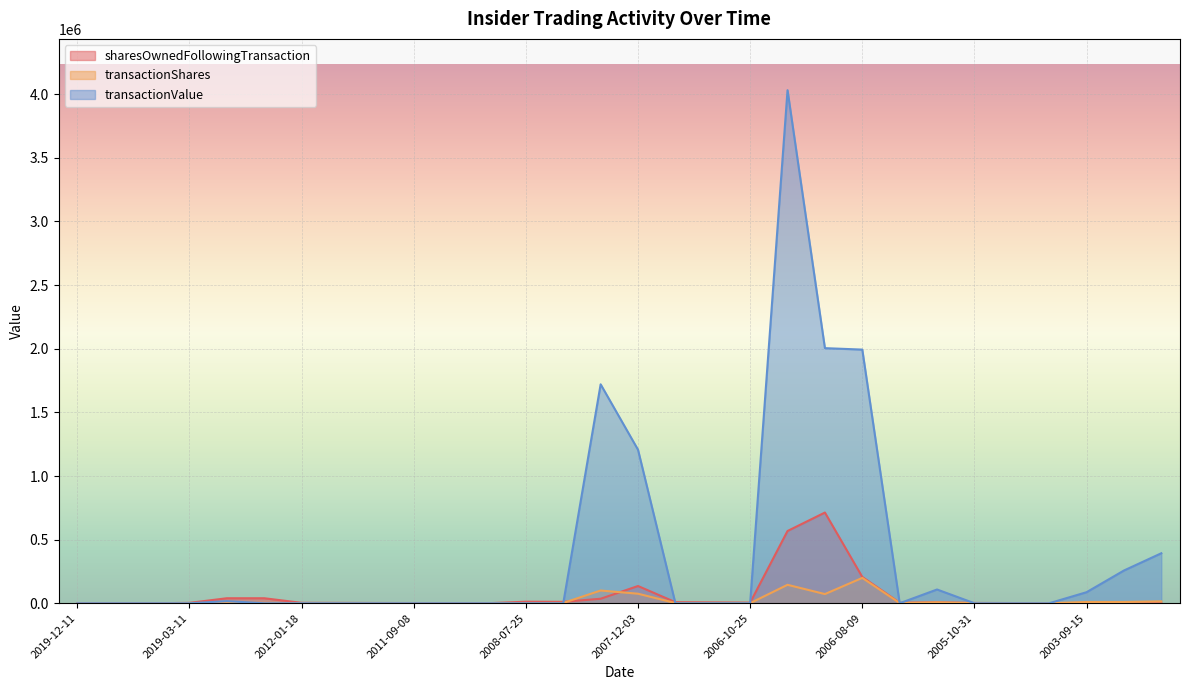

The value of transactionValue at 2003-09-15 is 143544. True or false?

False